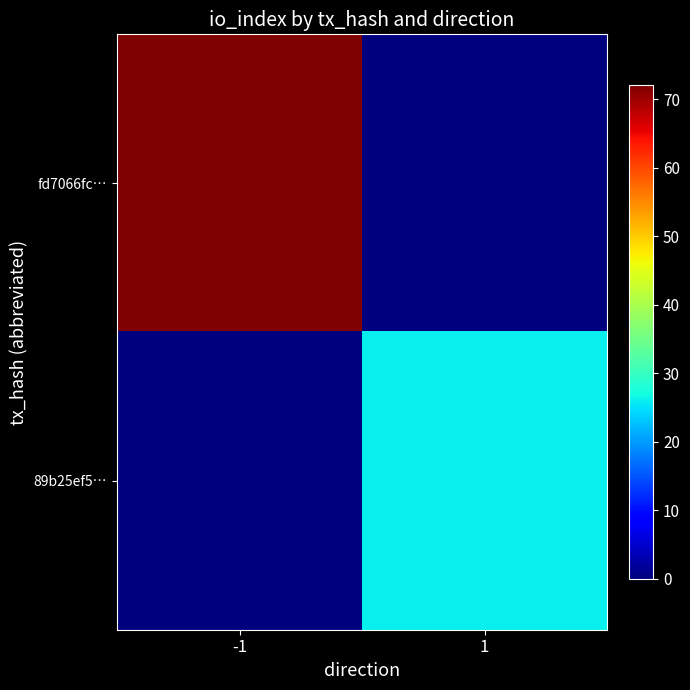

Which series has the largest range (max minus min)?

fd7066fc…